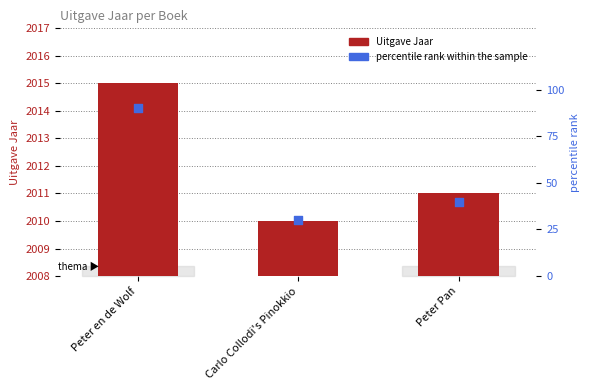

At how many categories does at least one series exceed 1096?

3